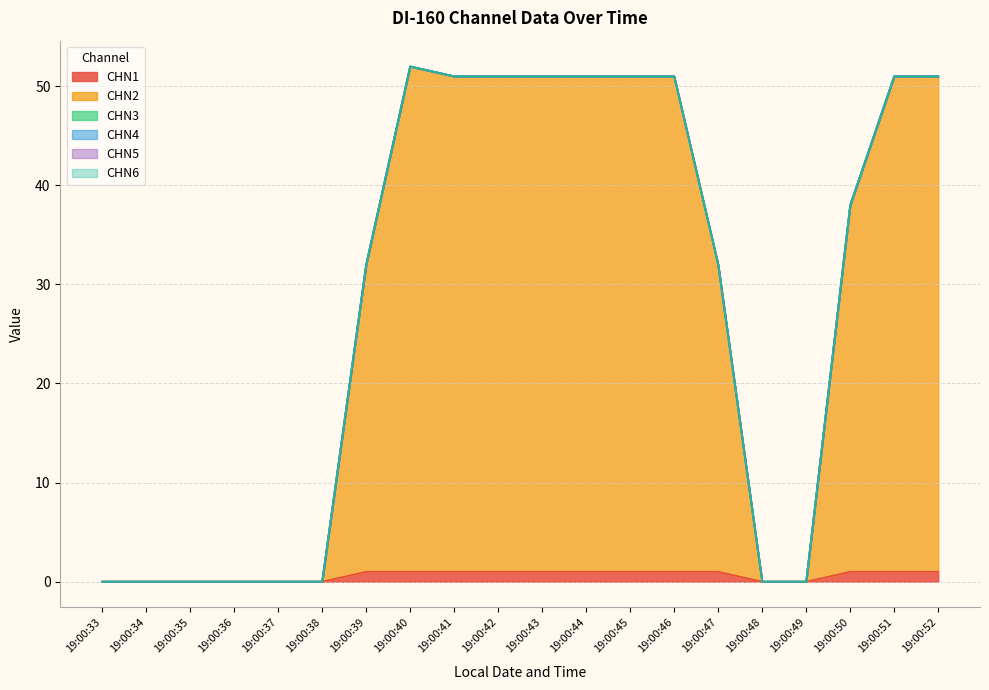

What is the value of the CHN2 point at the 20th from the left?

50